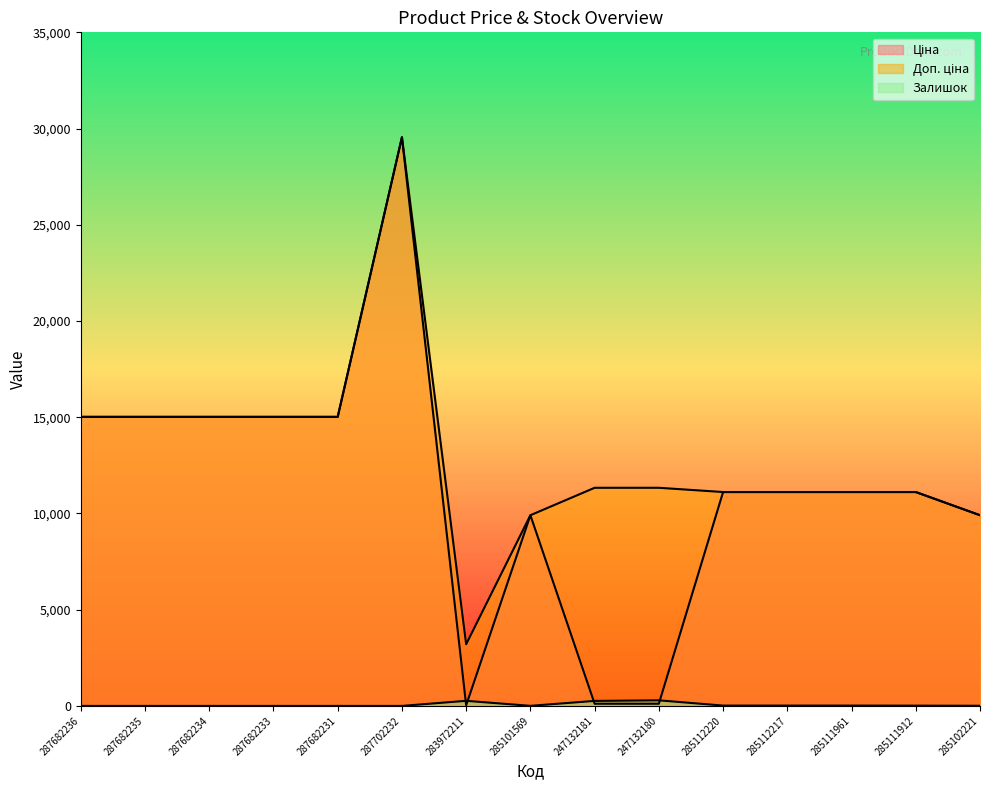

How many interior local valleys does the Залишок series have?

1